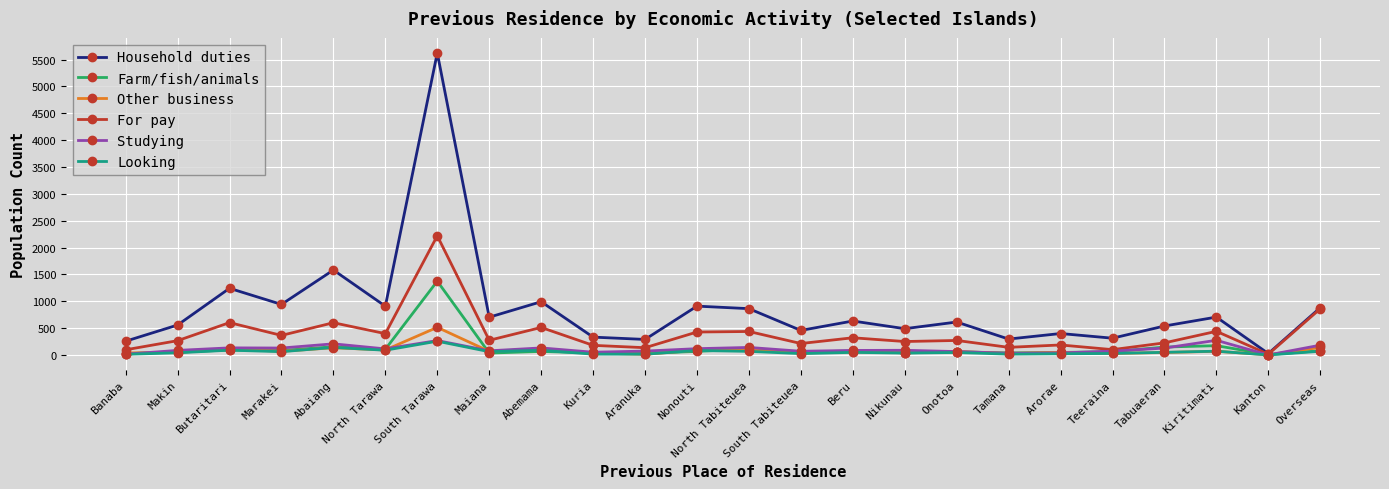

What is the greatest value displayed?

5622